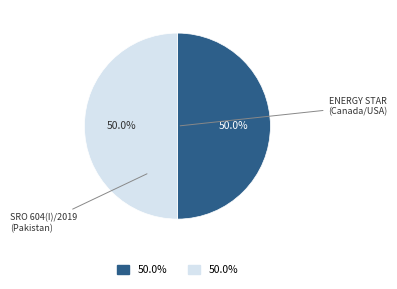

Count the number of slices in the pie.

2